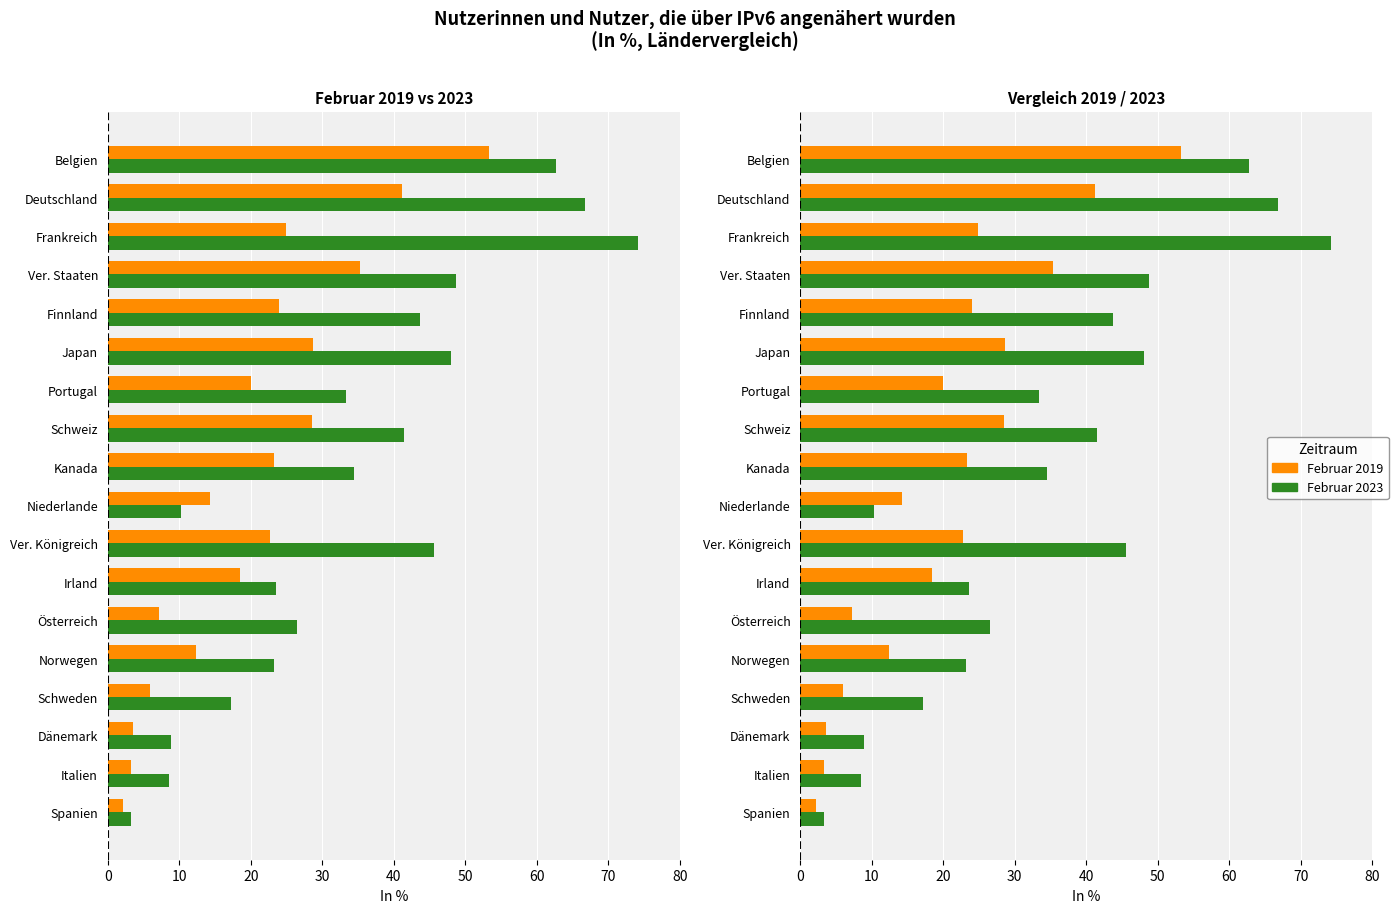

Which series has the largest total across all categories?

Februar 2023